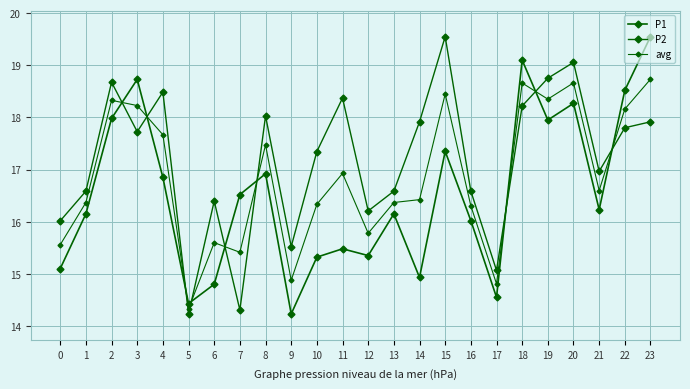

How many categories are shown in the chart?

24